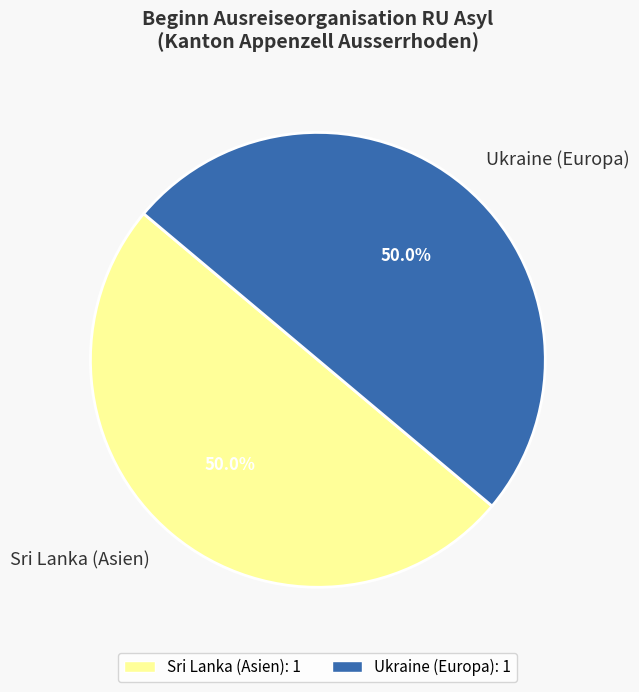

How much of the chart is everything except Ukraine (Europa)?

50.0%